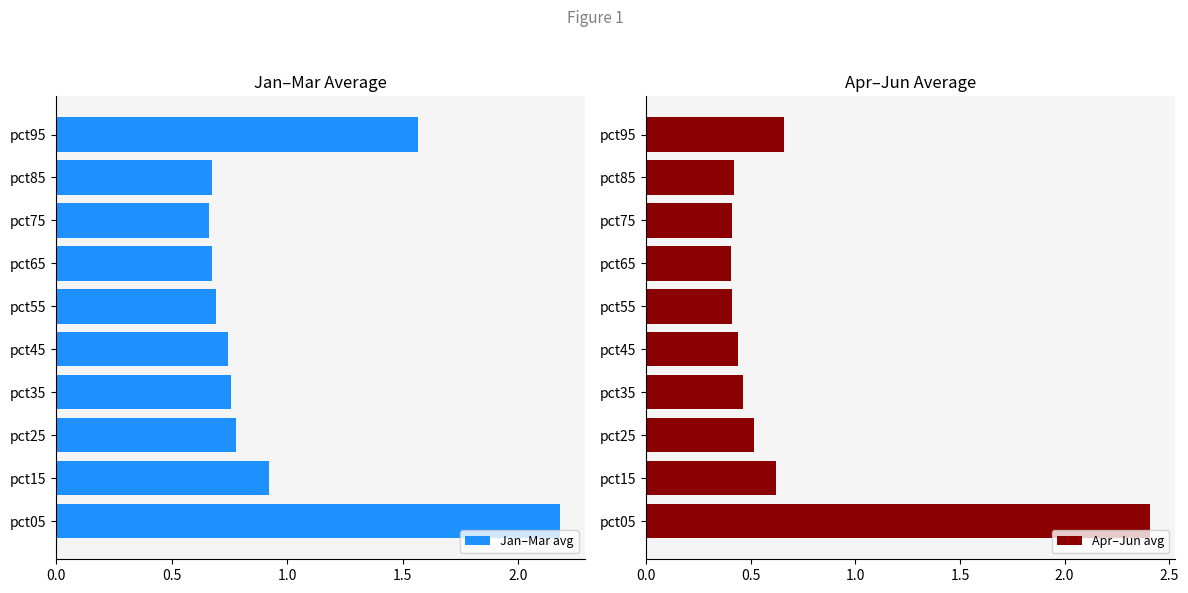

What is the value of the Apr–Jun avg bar at the 4th from the left?

0.5